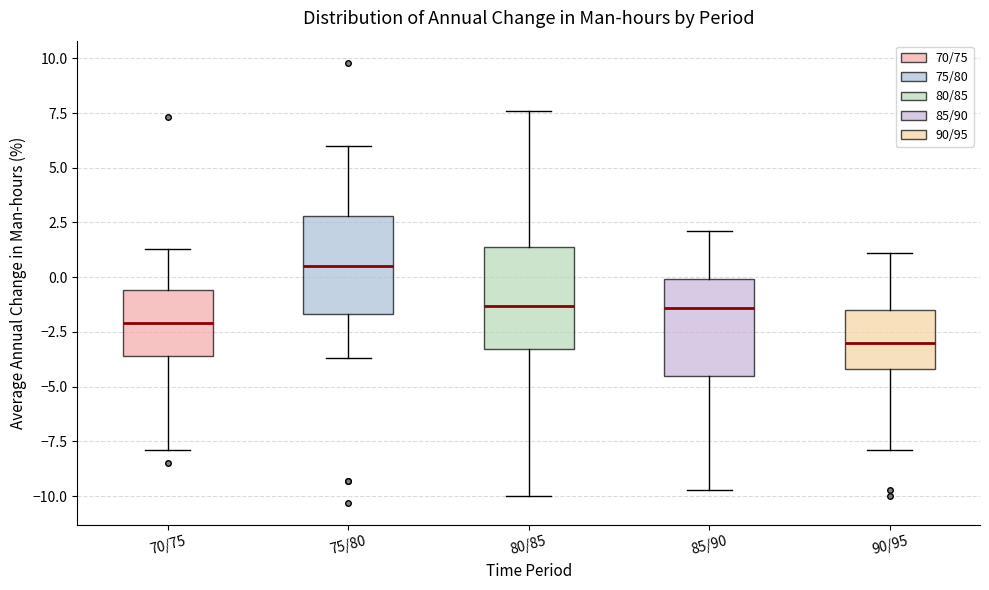

Reading left to right, transcribe this box plot: for each box, give where its median line is, the range the box spans, and where its two whiskers end, as read against the y-axis. The values are not printed on the chart, so give them approximately, as read against the axis.

70/75: median -2.0, box -3.5 to -0.5, whiskers -8.0 to 1.5
75/80: median 0.5, box -1.5 to 3.0, whiskers -3.5 to 6.0
80/85: median -1.5, box -3.5 to 1.5, whiskers -10.0 to 7.5
85/90: median -1.5, box -4.5 to 0.0, whiskers -9.5 to 2.0
90/95: median -3.0, box -4.0 to -1.5, whiskers -8.0 to 1.0